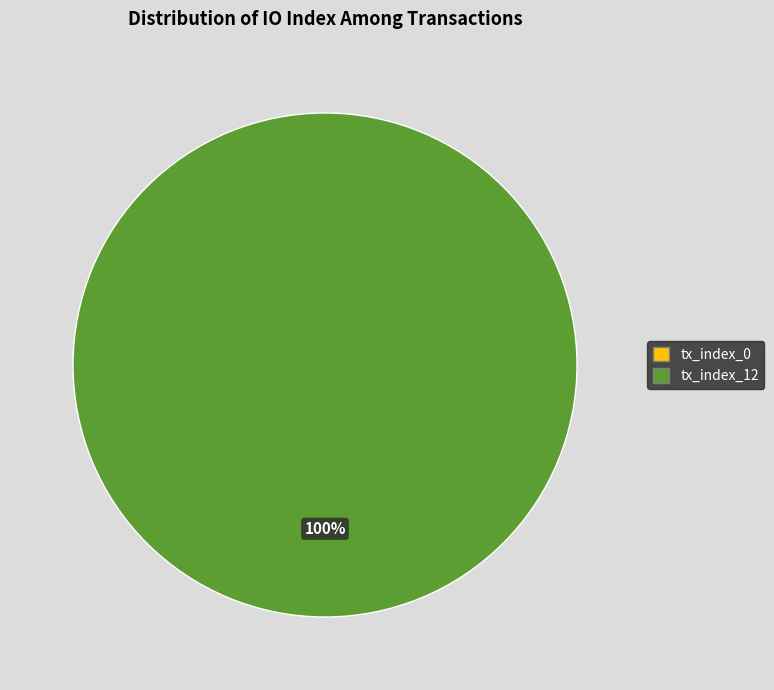

Which slice is the largest?

tx_index_12